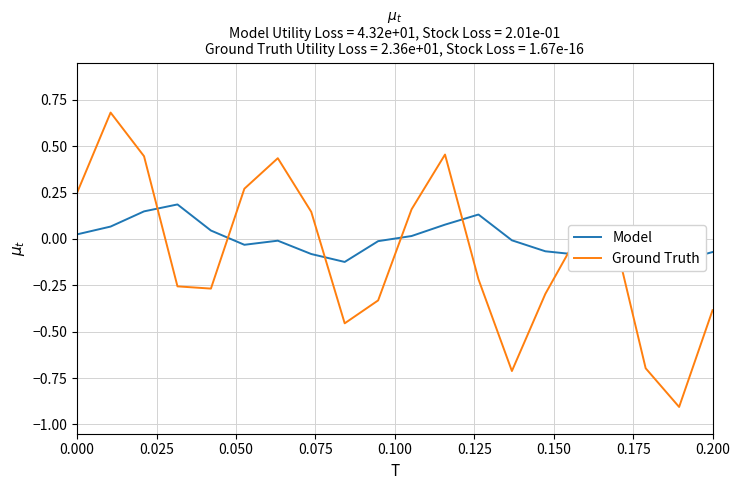

What is the sum of all Model values?

-0.2